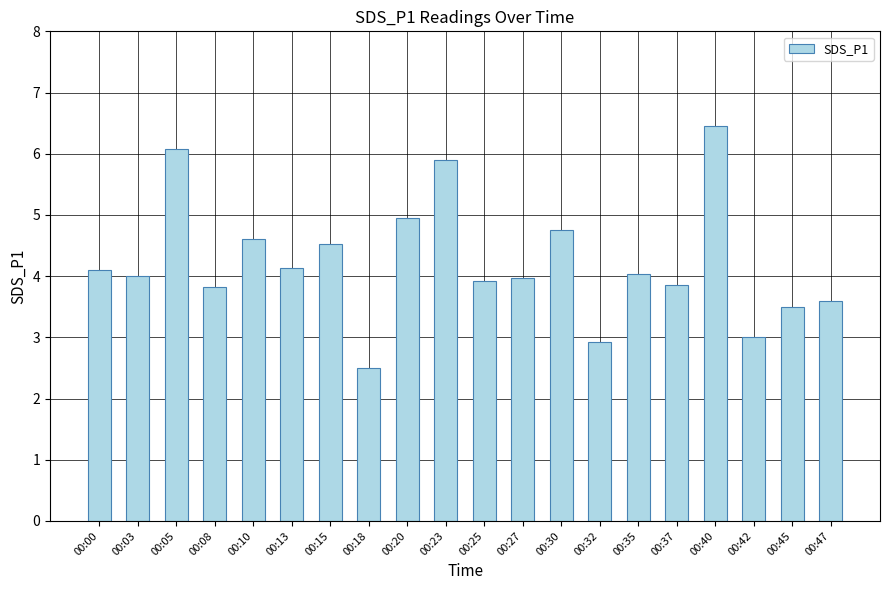

The chart shows a value of 3.0 at 00:42. True or false?

True